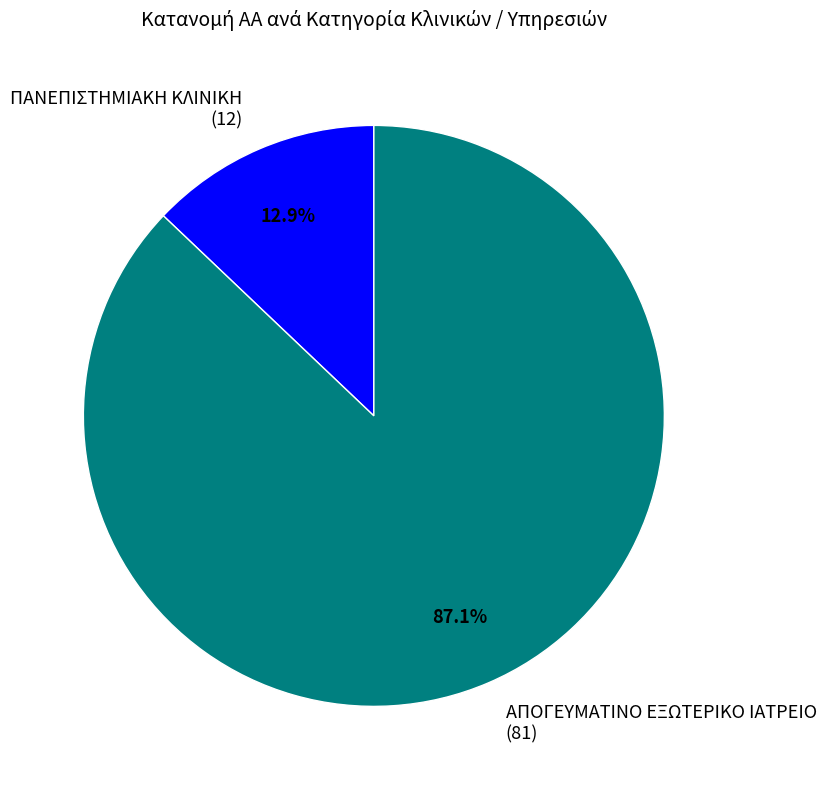

Is the sum of ΑΠΟΓΕΥΜΑΤΙΝΟ ΕΞΩΤΕΡΙΚΟ ΙΑΤΡΕΙΟ and ΠΑΝΕΠΙΣΤΗΜΙΑΚΗ ΚΛΙΝΙΚΗ greater than half?

Yes